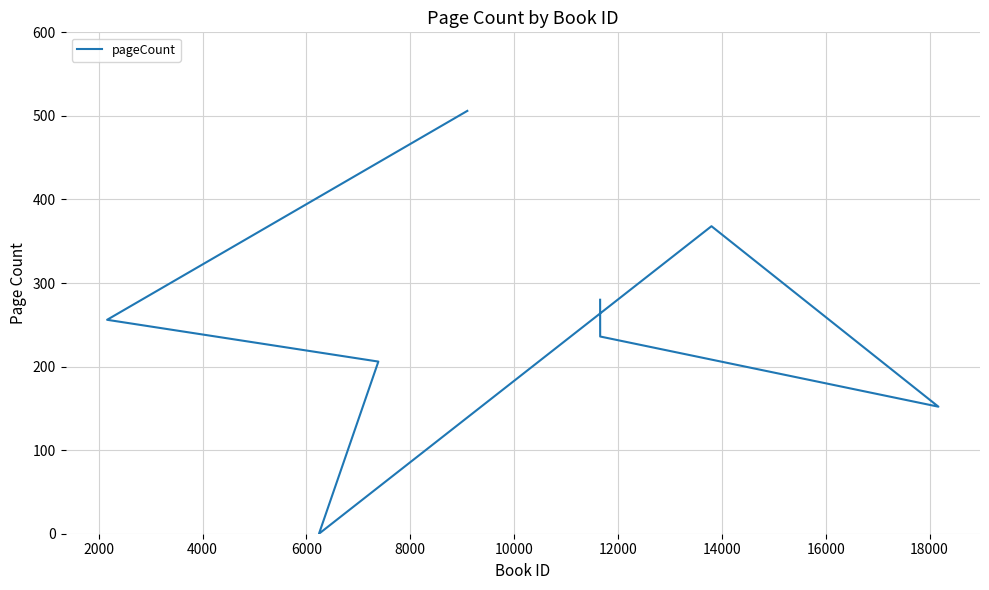

True or false: the data has more than 1 interior local peaks.

False